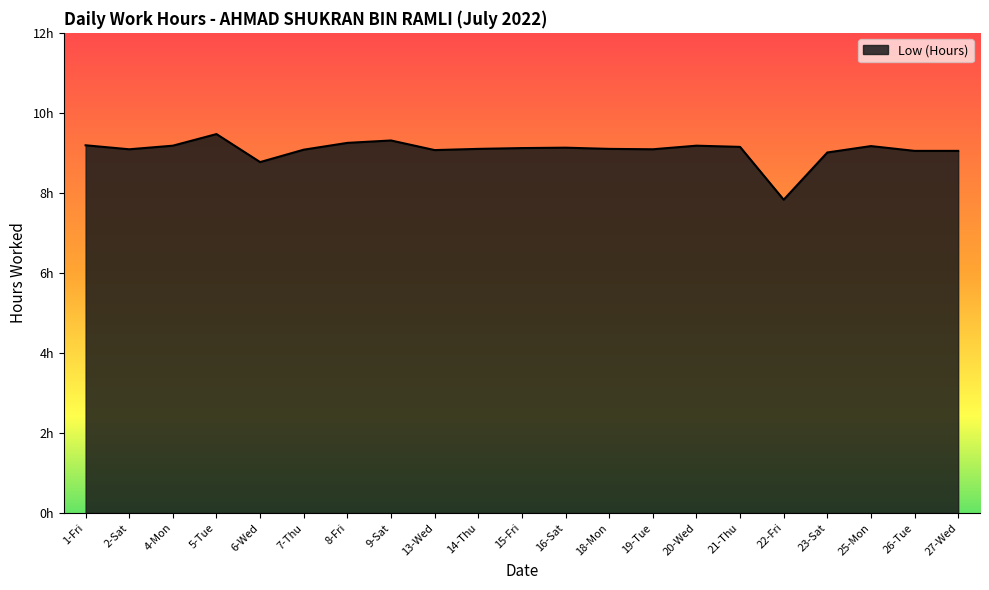

Approximately how many times larger is the value at 27-Wed compared to 5-Tue?

1.0